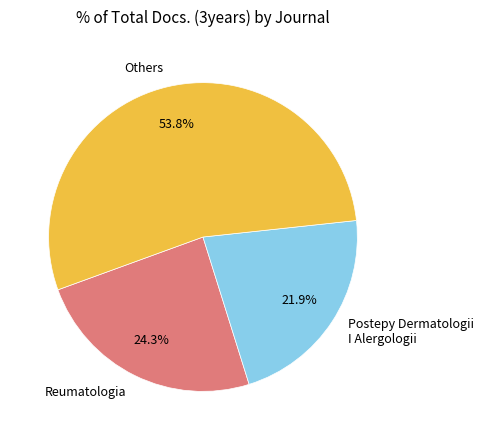

Which slice represents more than half of the pie?

Others